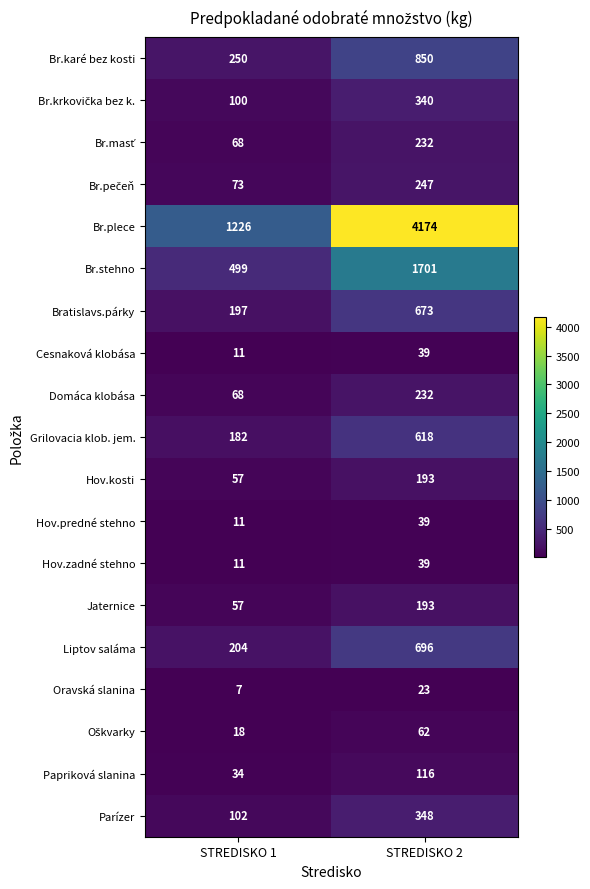

Which label corresponds to the smallest value in the chart?

STREDISKO 1